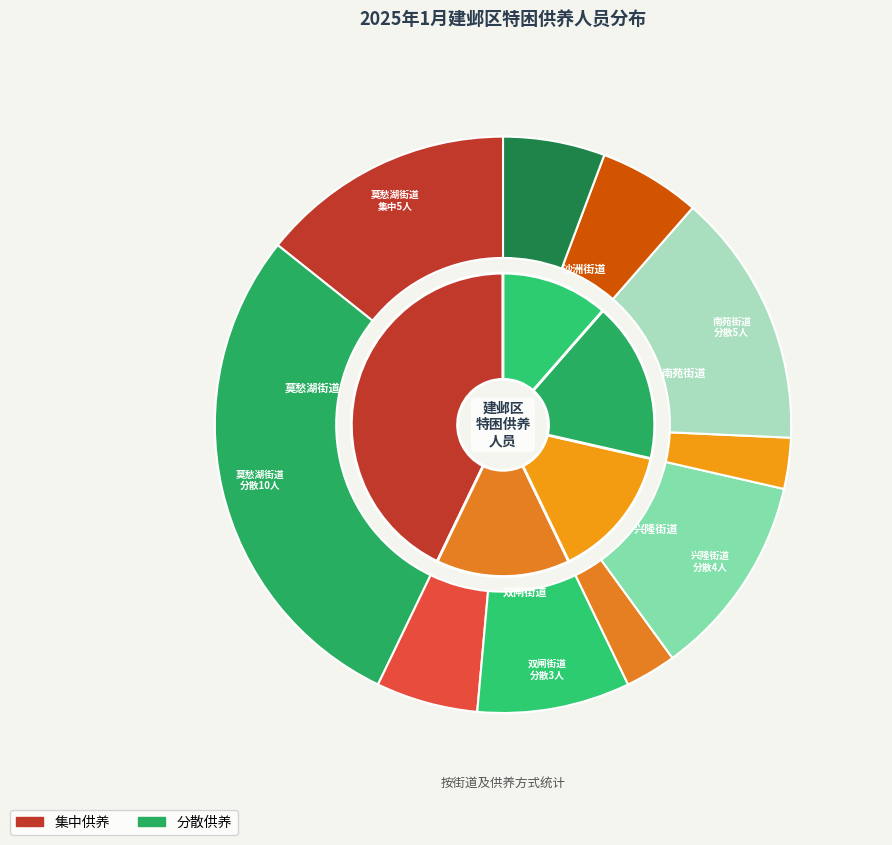

To the nearest percent, what is the average slice percentage?

20%